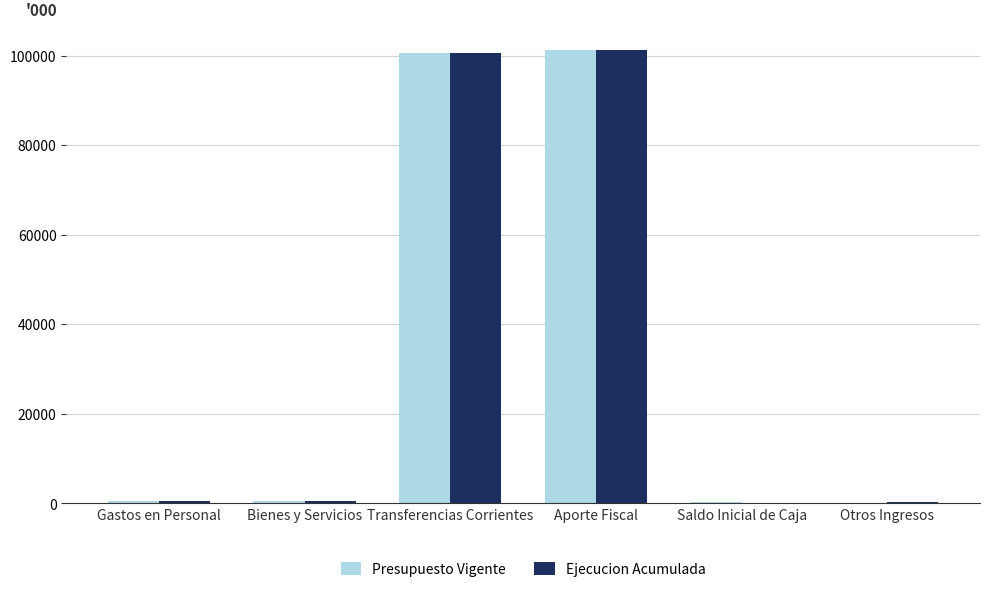

What is the approximate value of Presupuesto Vigente at Aporte Fiscal?

101259.0